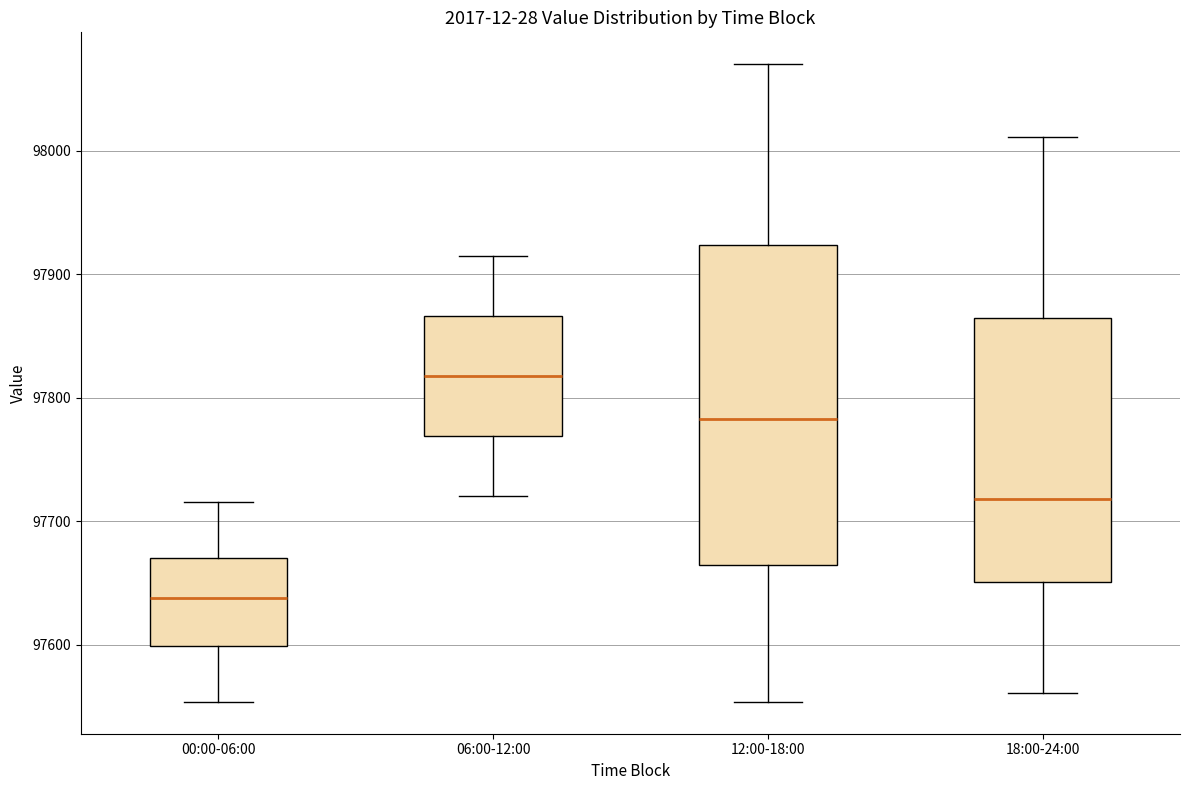

Which box is the tallest, from its lower edge to its upper edge?

12:00-18:00